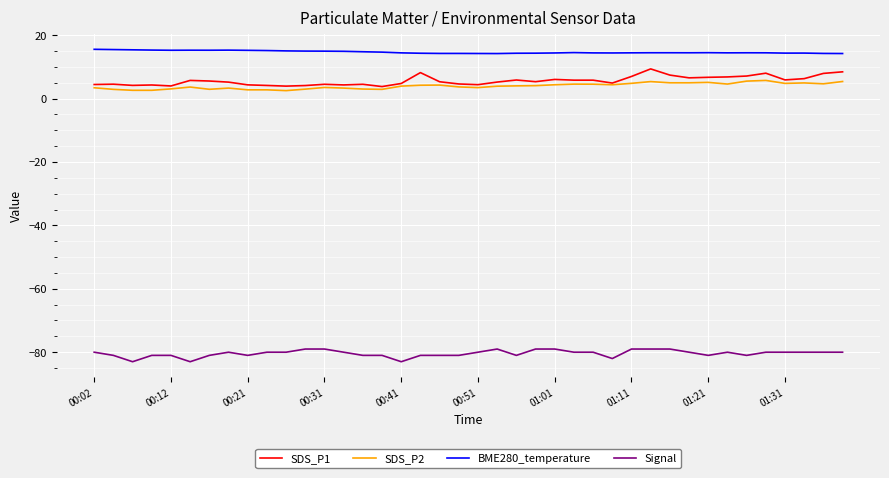

Which series has the widest spread of values?

SDS_P1